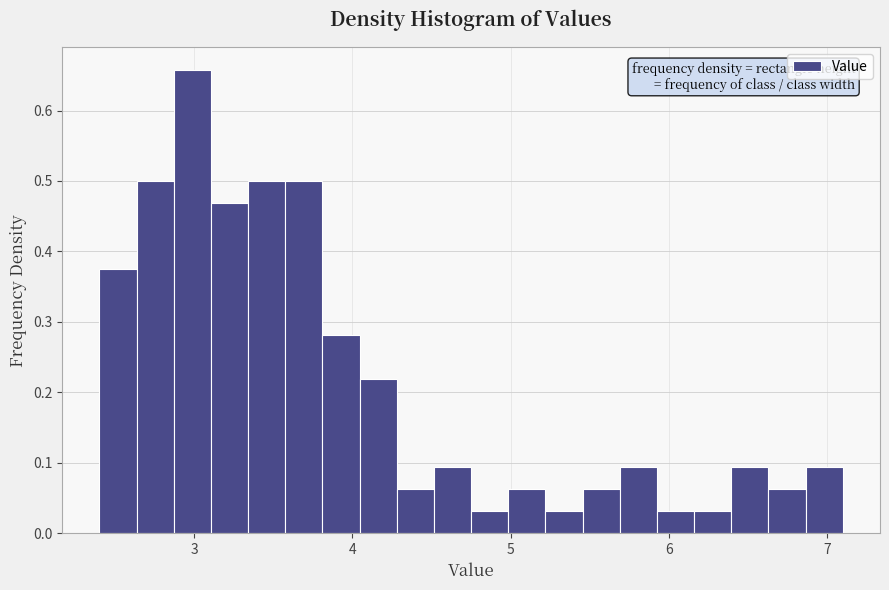

Around what value on the x-axis is the tallest bar? Give the approximate position of its centre, as read against the axis.

3.0